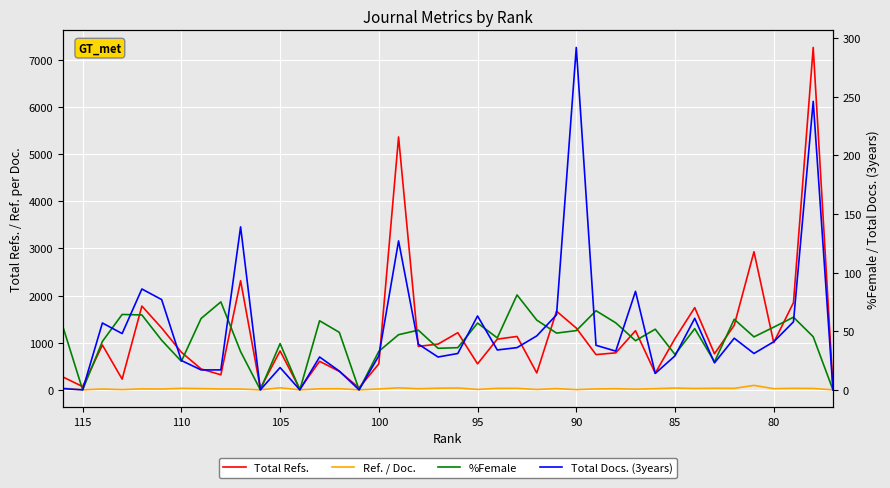

What is the average value of the Ref. / Doc. series?

23.6